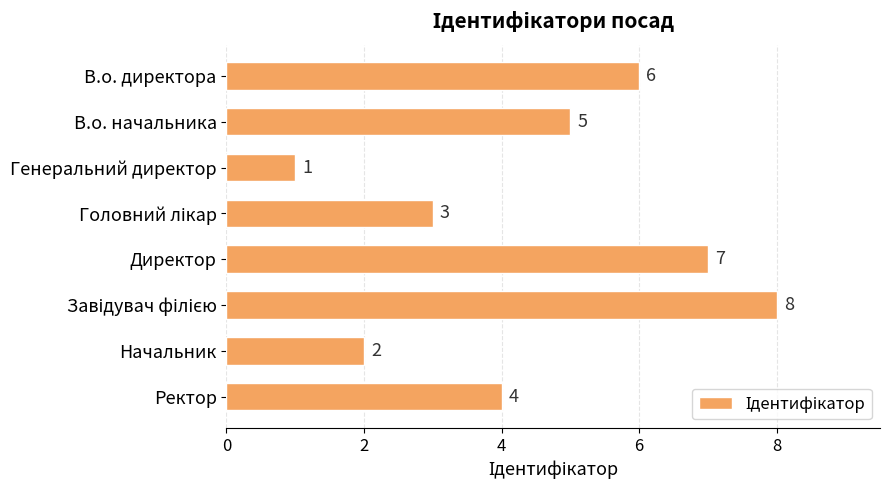

Are the bars grouped side by side (vs. stacked)?

No